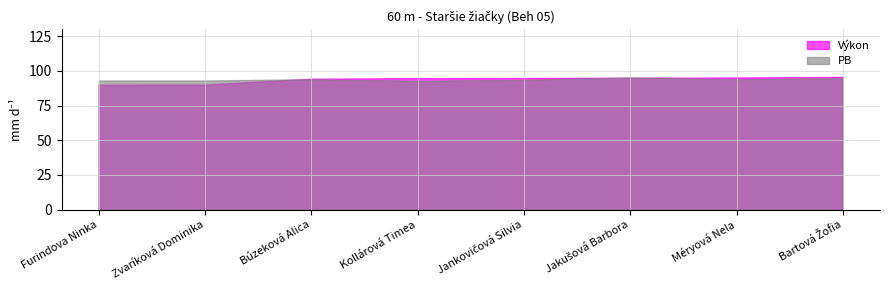

What is the total value across all series at Zvaríková Dominika?

183.3